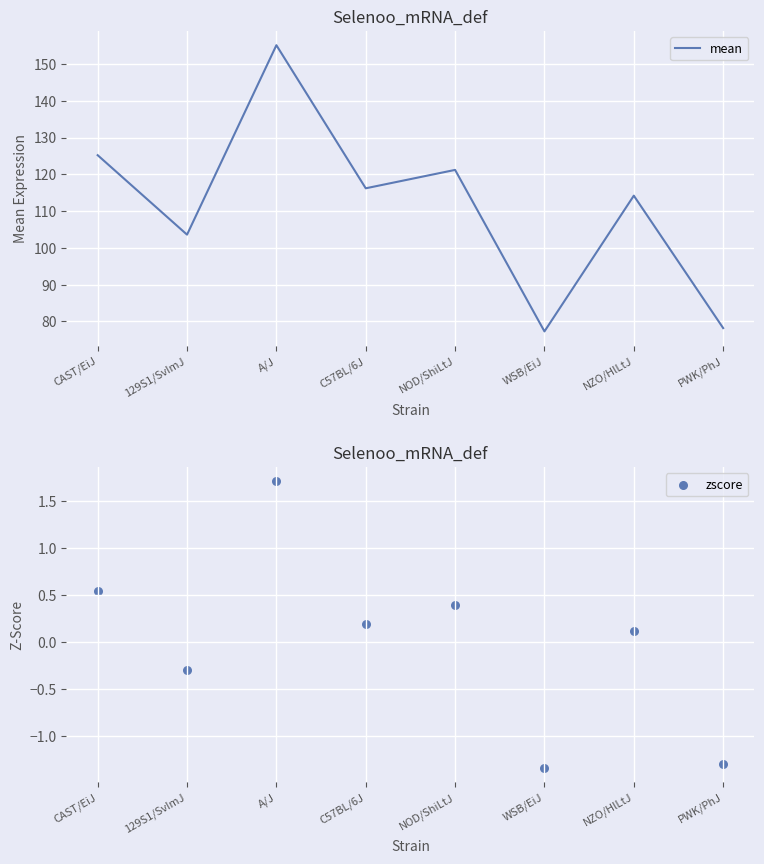

At how many categories does at least one series exceed 90?

6